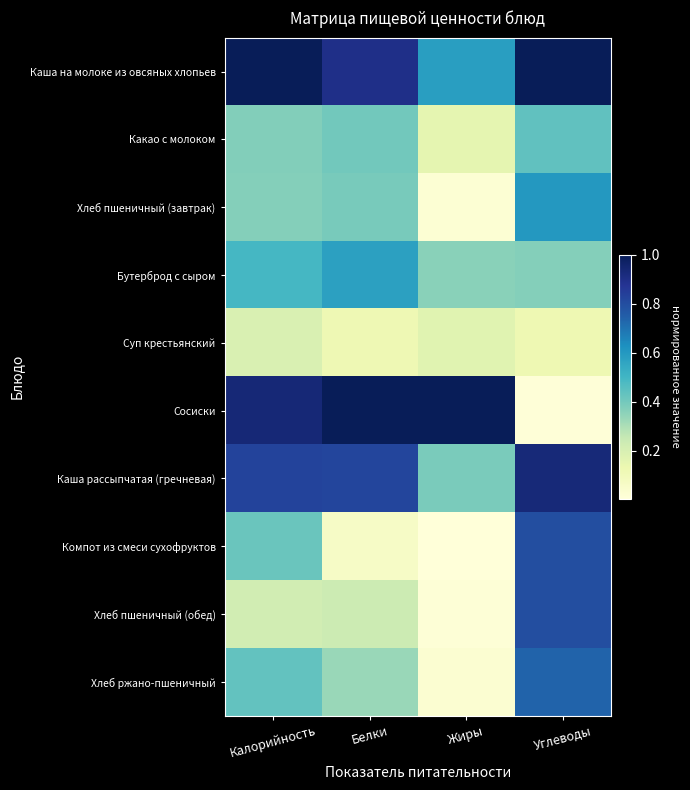

What is the difference between the highest and lowest values at Белки?

0.9